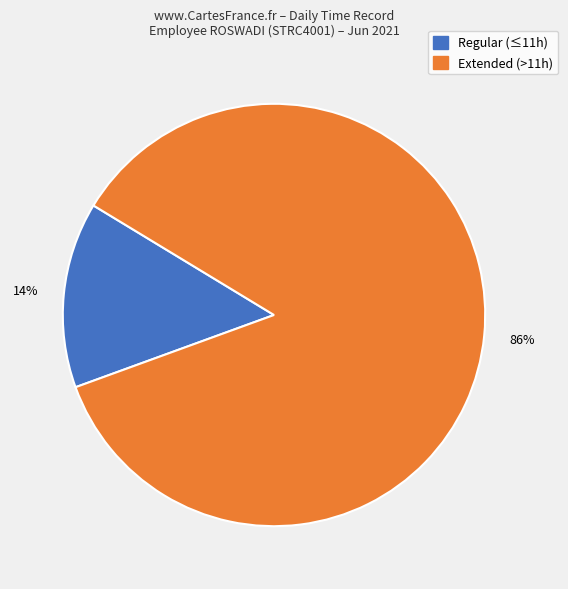

Is there any slice that represents more than half of the pie?

Yes